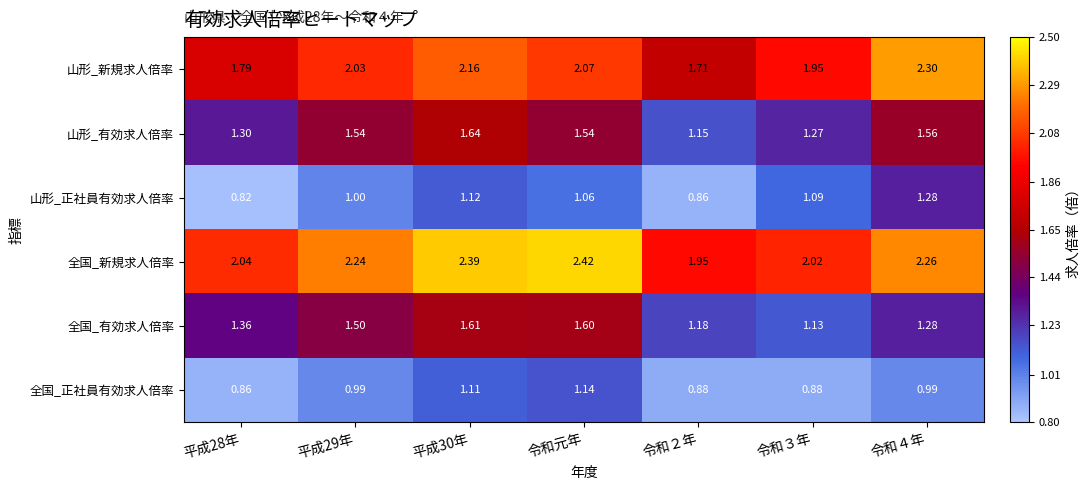

Which series has the largest total across all categories?

全国_新規求人倍率